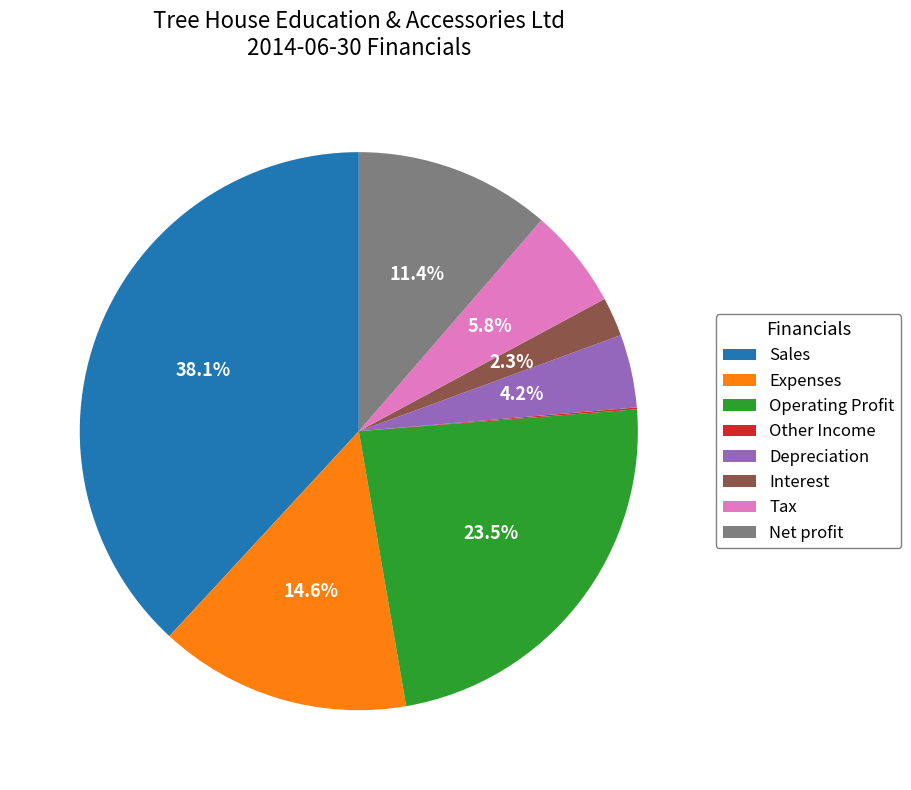

True or false: Depreciation accounts for 4% of the total.

True